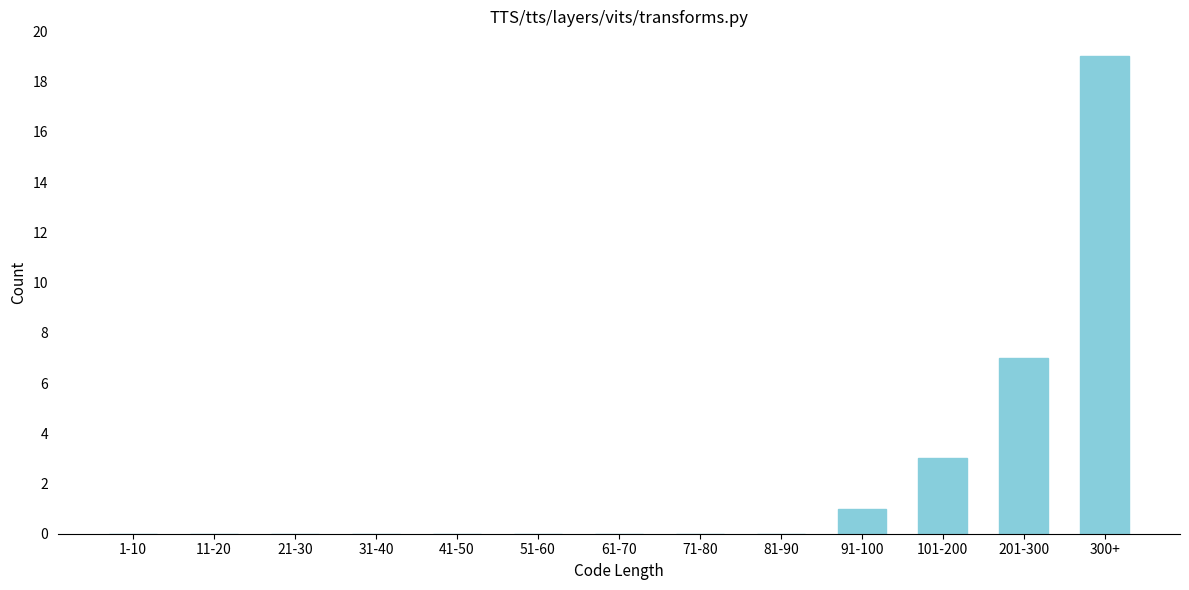

Reading right to left, what are all the values shown in this chart?

300+=19	201-300=7	101-200=3	91-100=1	81-90=0	71-80=0	61-70=0	51-60=0	41-50=0	31-40=0	21-30=0	11-20=0	1-10=0